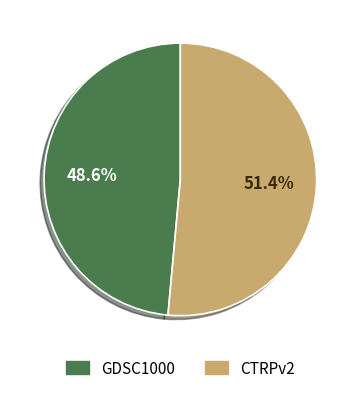

Which slice represents more than half of the pie?

CTRPv2